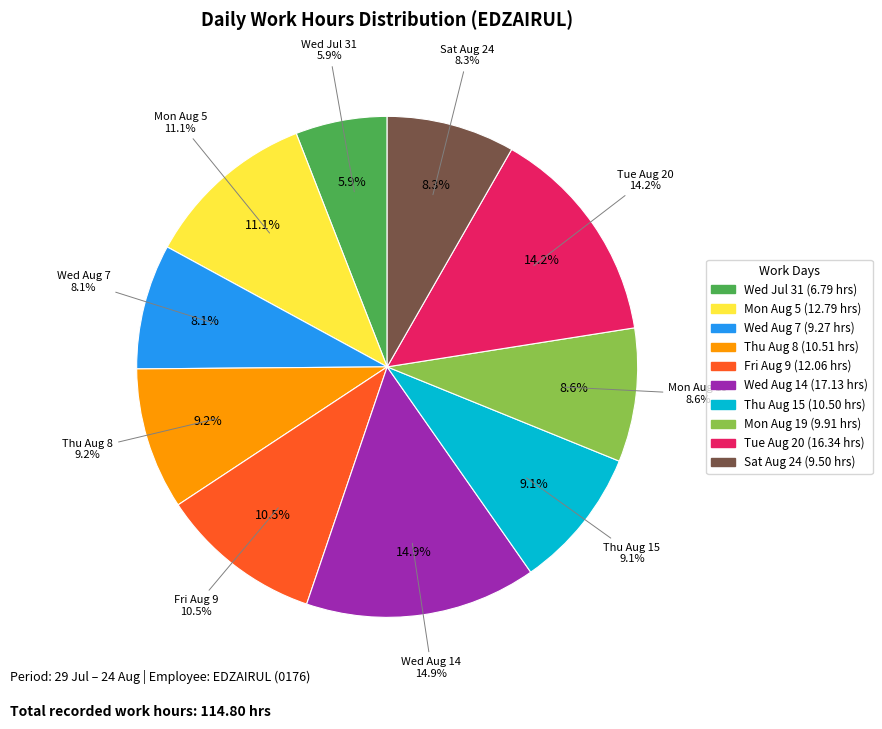

Which has a higher value, Wed (7) Low or Mon (19) Low?

Mon (19) Low